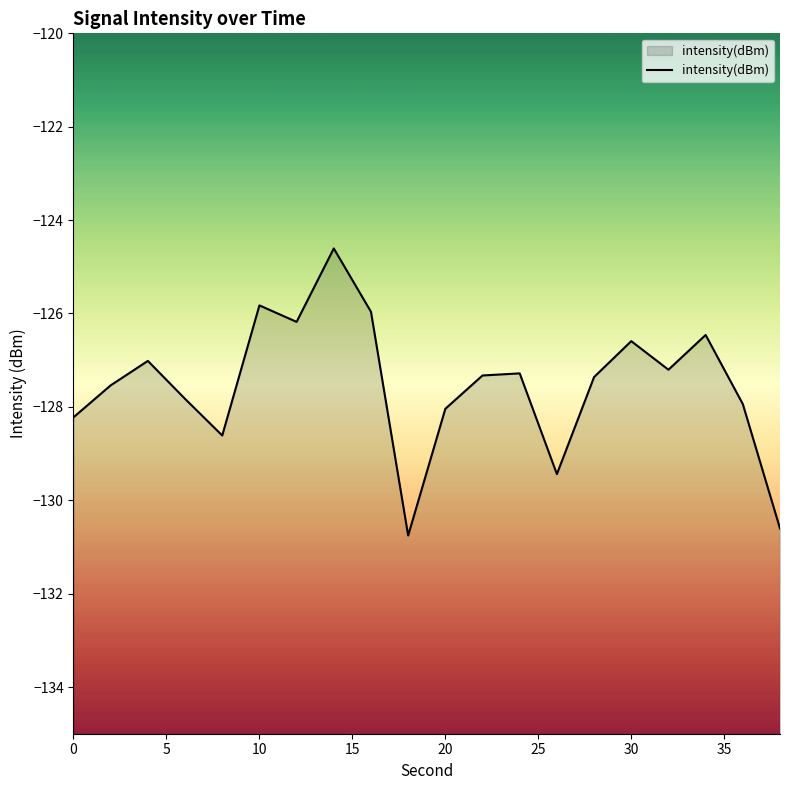

Reading left to right, what are all the values shown in this chart?

-128.2	-127.5	-127.0	-127.8	-128.6	-125.8	-126.2	-124.6	-126.0	-130.8	-128.0	-127.3	-127.3	-129.4	-127.4	-126.6	-127.2	-126.5	-127.9	-130.6